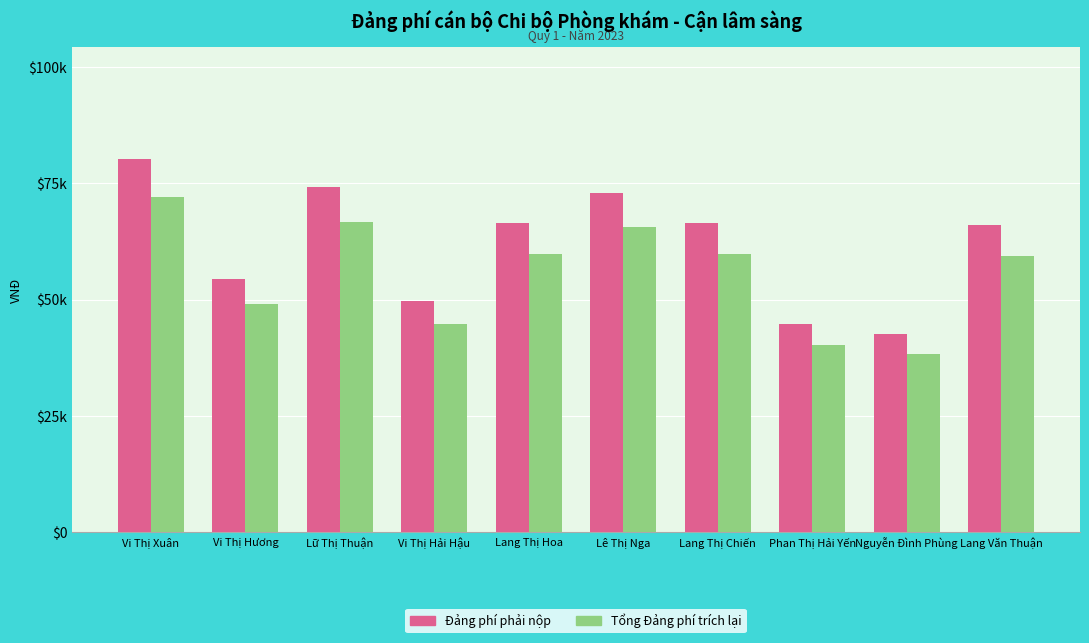

At which label does Tổng Đảng phí trích lại first exceed 59889?

Vi Thị Xuân